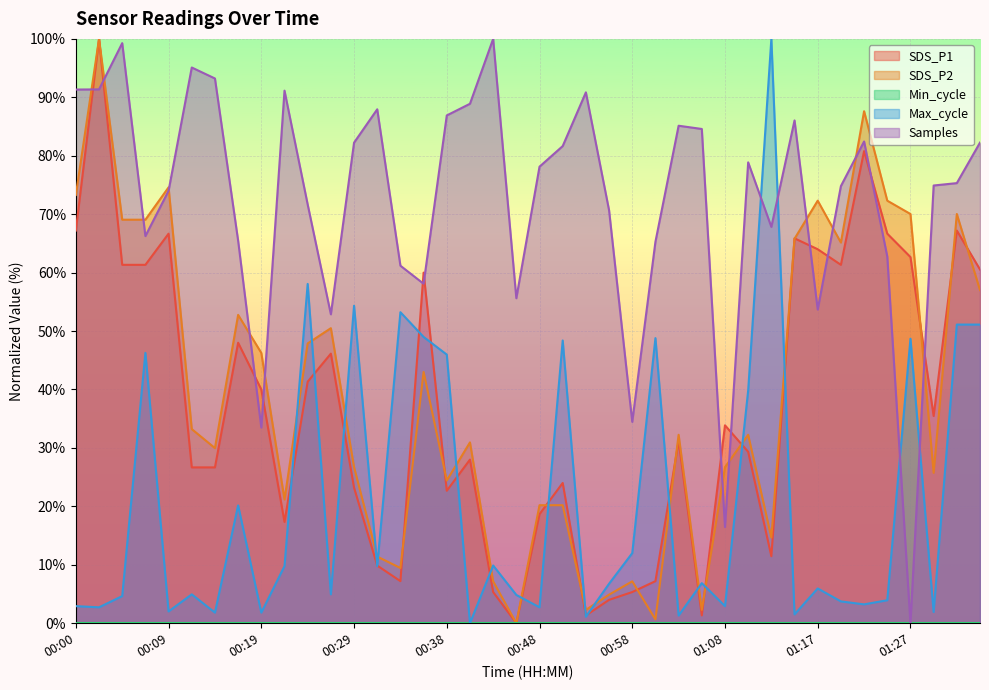

Where is the first local maximum for SDS_P1?

00:02